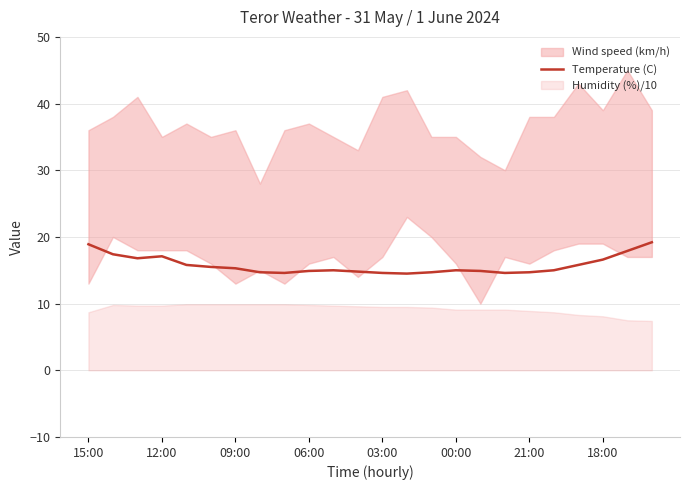

What position from the left is 16?

17